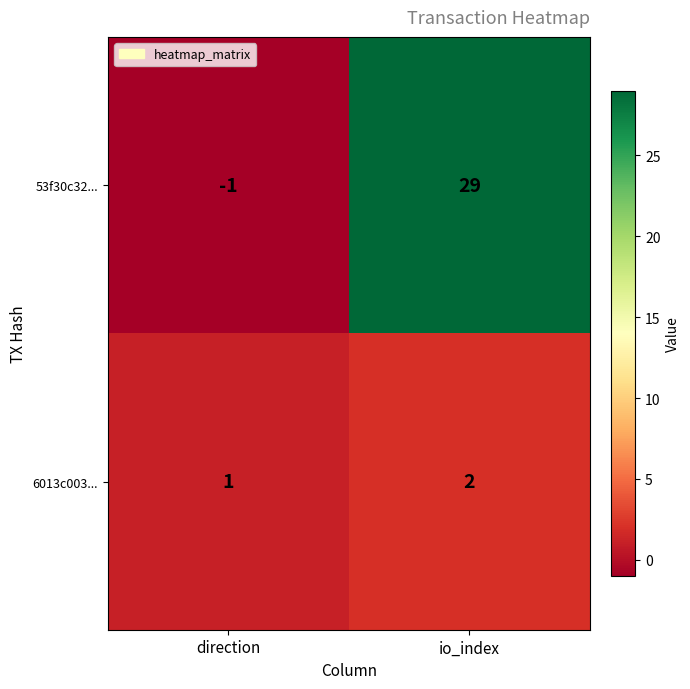

Rank the series by their average value, from highest to lowest.

53f30c32..., 6013c003...